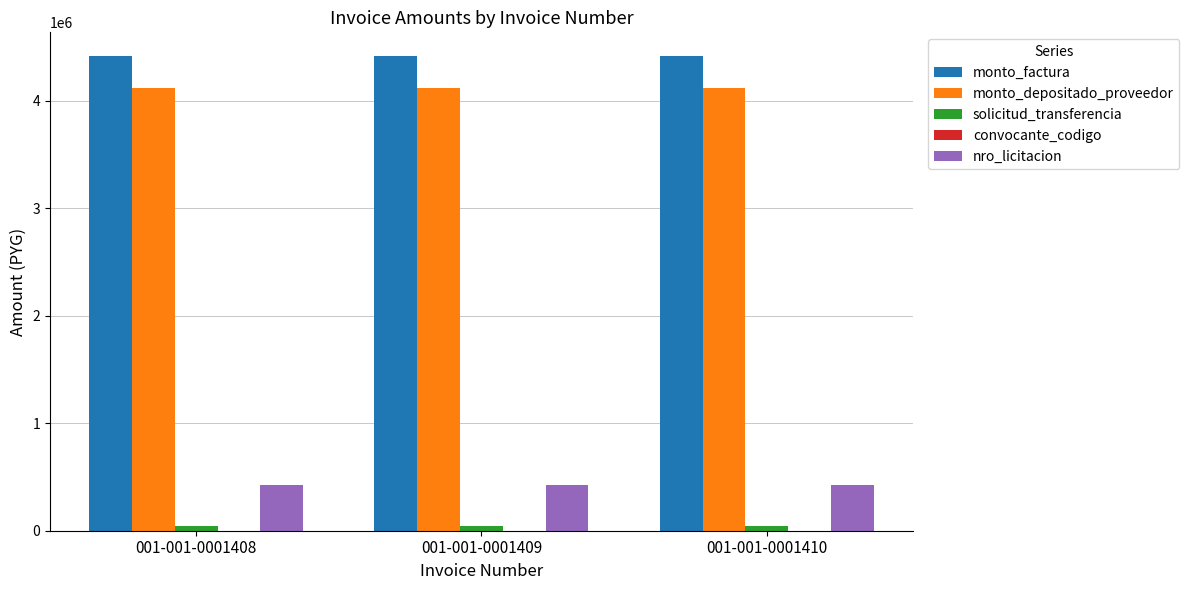

Which series has the largest total across all categories?

monto_factura